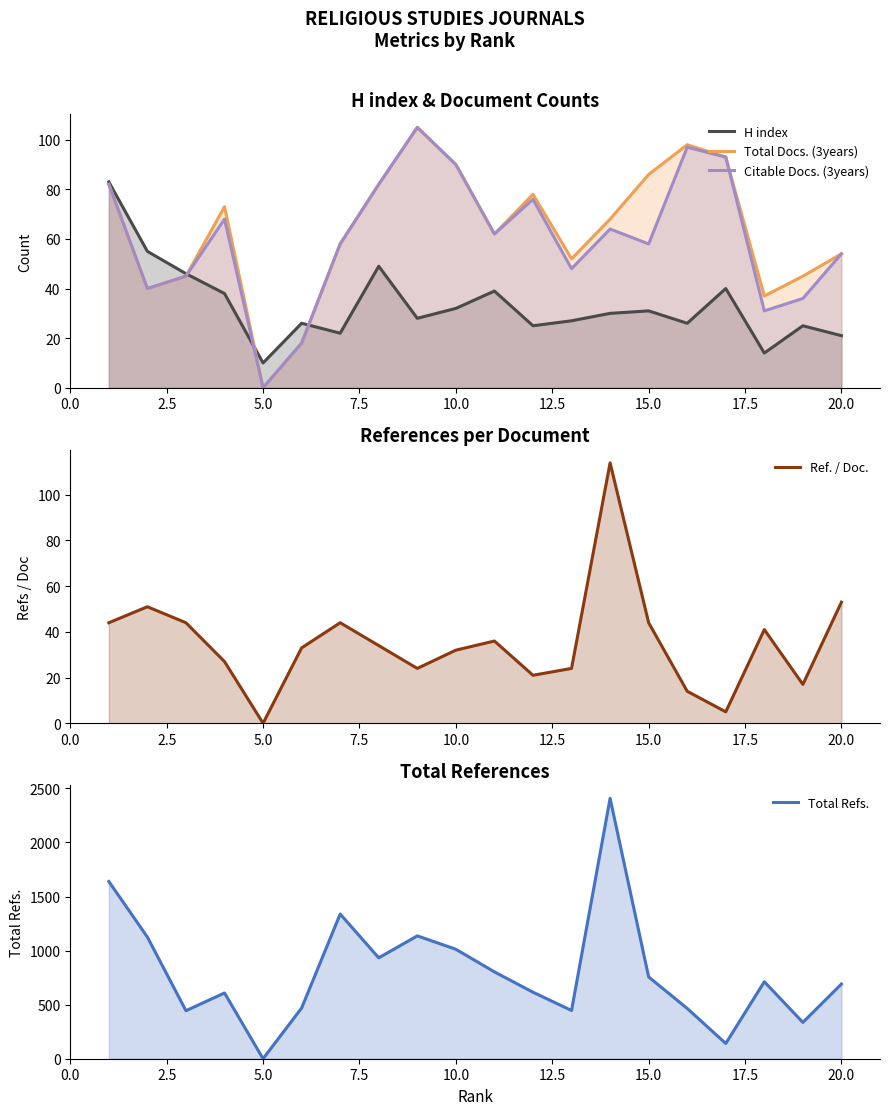

The value of Total Docs. (3years) at 5.0 is -47. True or false?

False